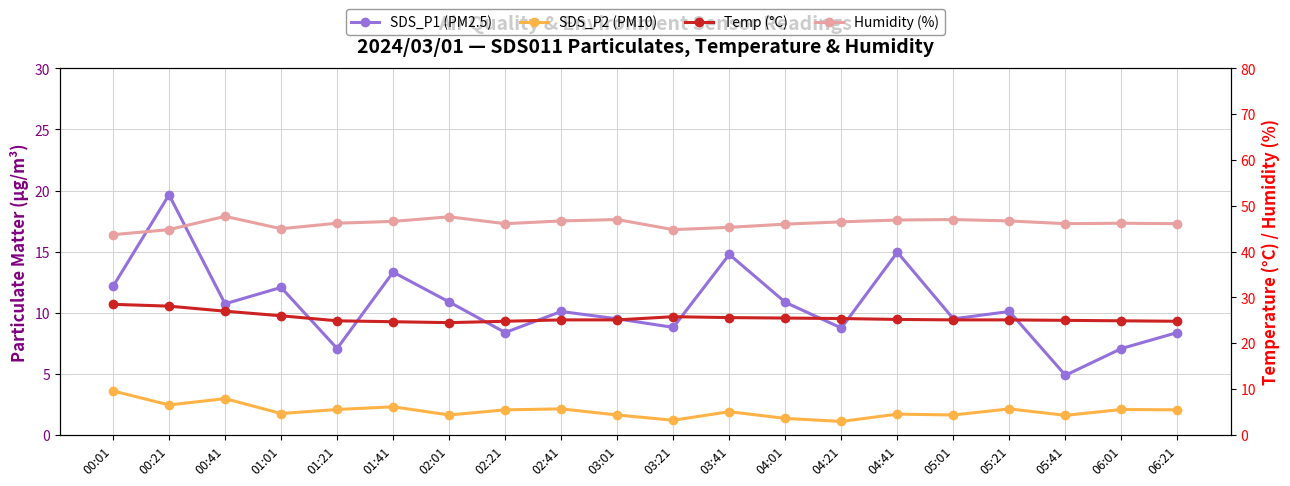

At 01:41, list the series in order from smallest to largest.

SDS_P2, SDS_P1, Temp, Humidity